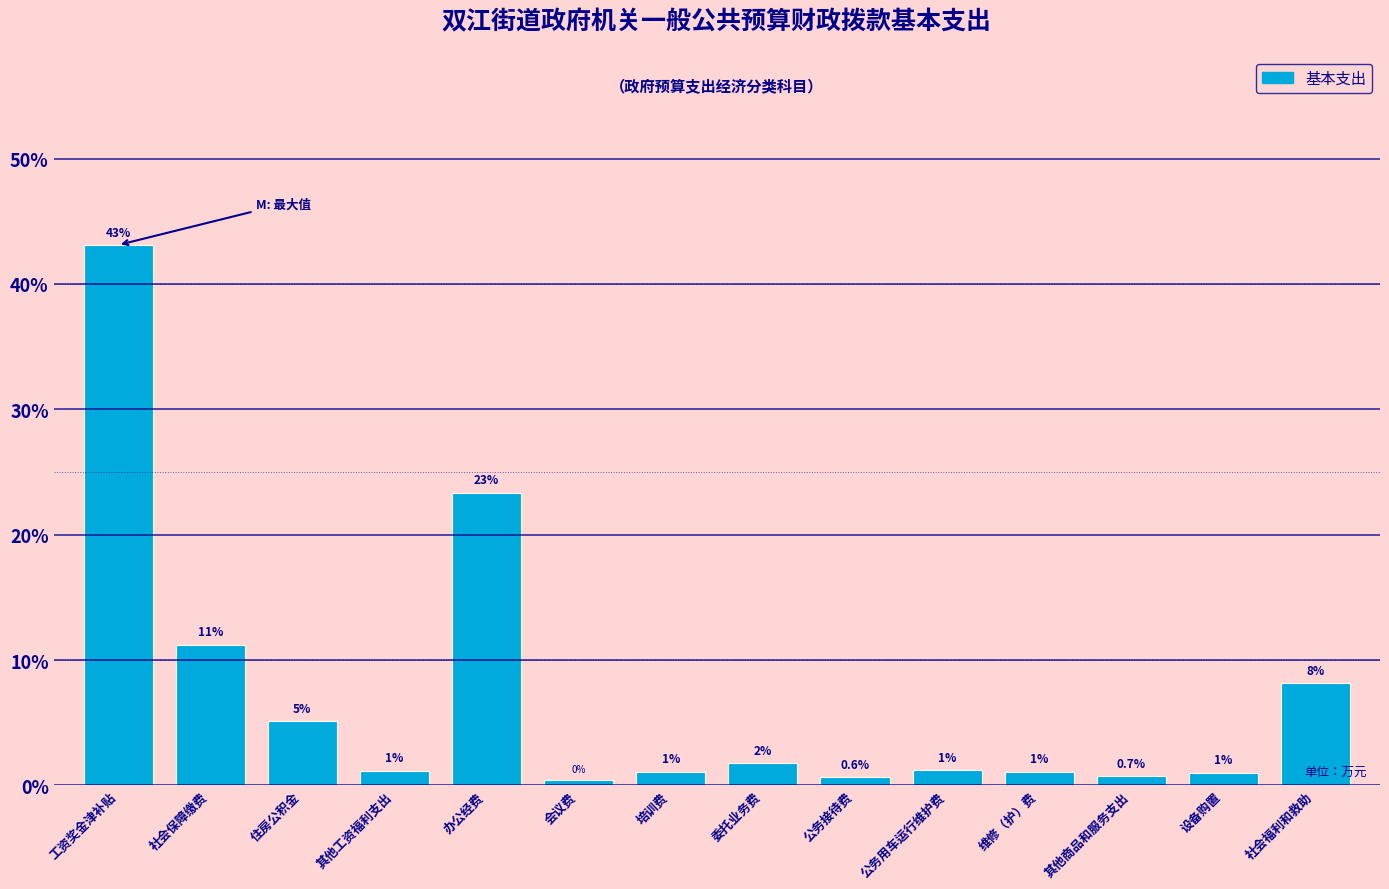

True or false: the data shows 11.2 at 社会保障缴费.

True